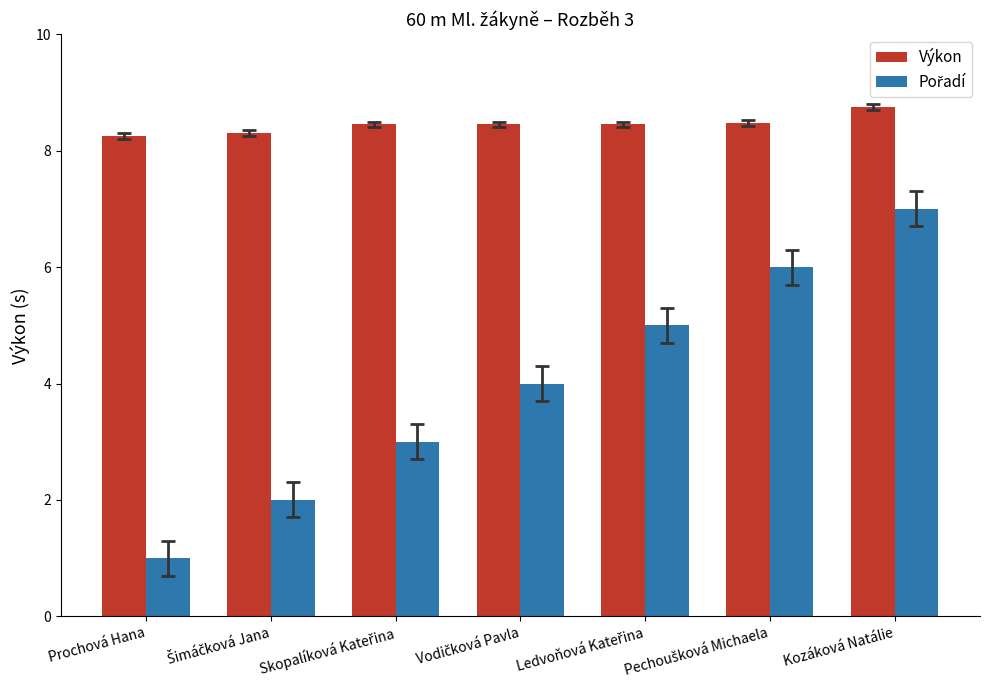

What is the maximum value for Výkon?

8.8